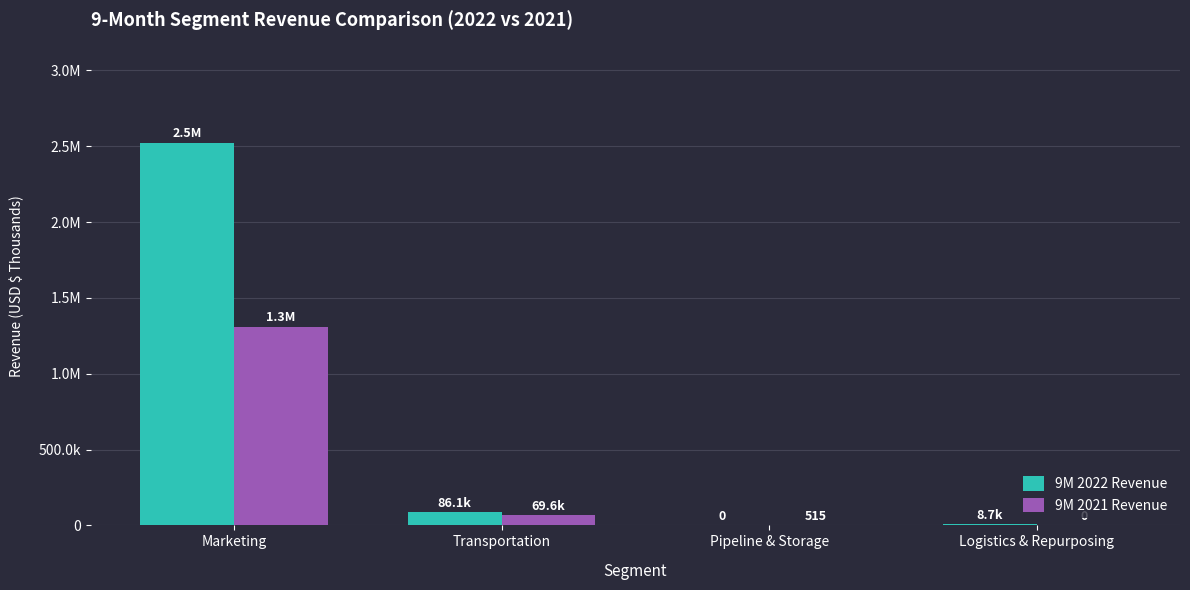

What is the difference between the maximum and minimum values in the 9M 2021 Revenue series?

1310343